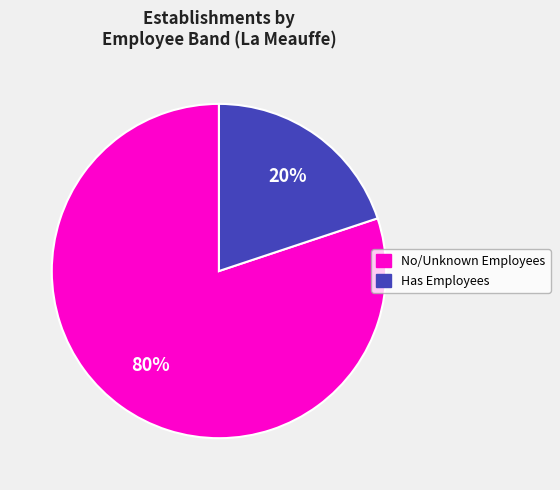

To the nearest percent, what is the average slice percentage?

50%